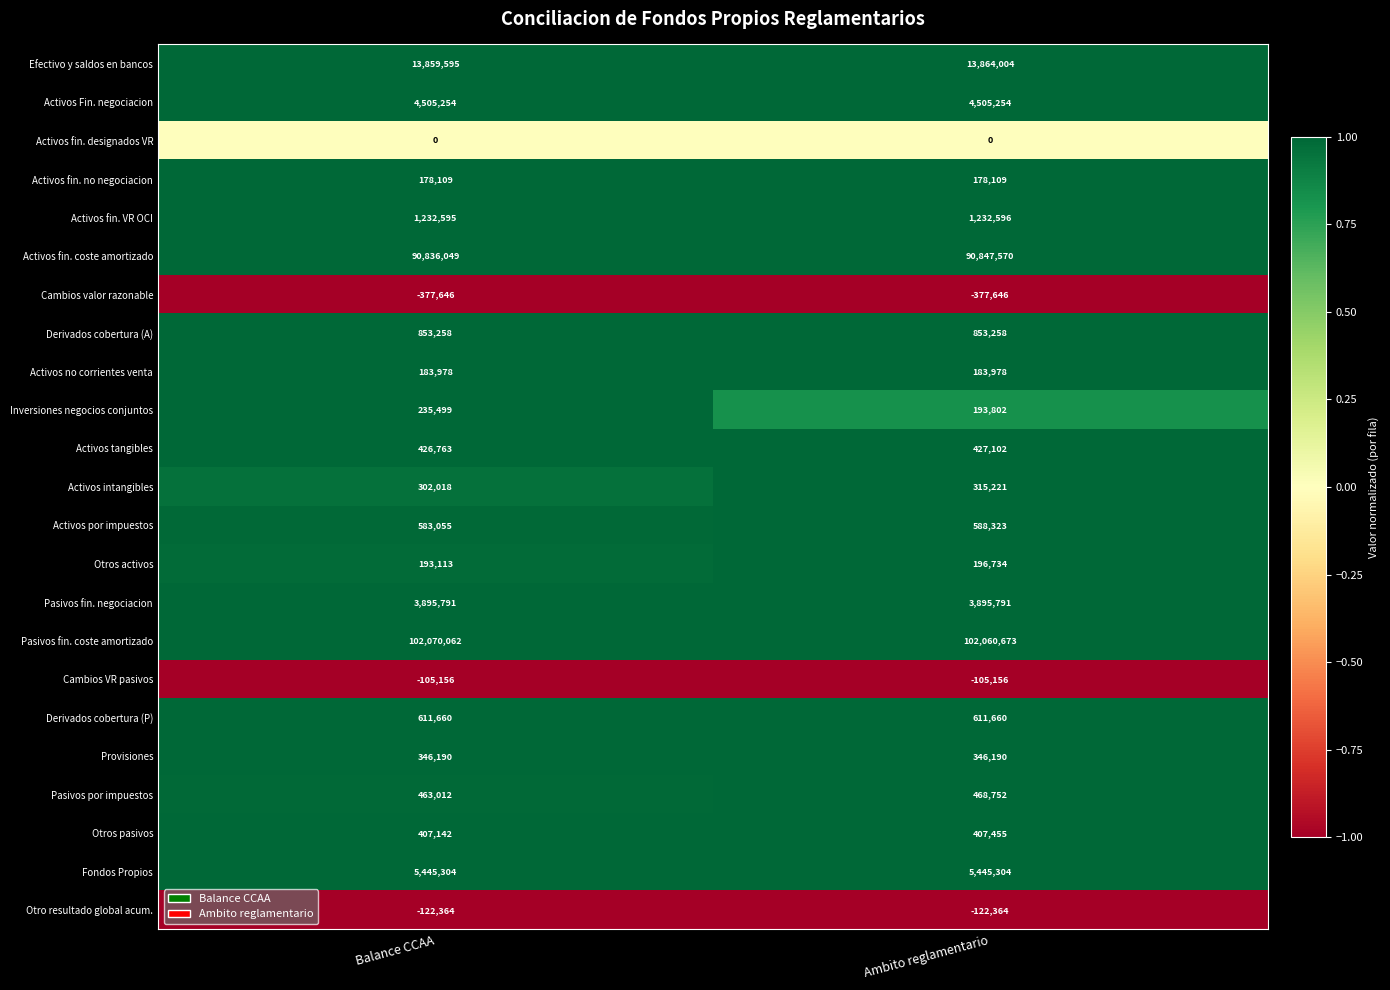

List the series in order of their peak value, highest first.

Pasivos fin. coste amortizado, Activos fin. coste amortizado, Efectivo y saldos en bancos, Fondos Propios, Activos Fin. negociacion, Pasivos fin. negociacion, Activos fin. VR OCI, Derivados cobertura (A), Derivados cobertura (P), Activos por impuestos, Pasivos por impuestos, Activos tangibles, Otros pasivos, Provisiones, Activos intangibles, Inversiones negocios conjuntos, Otros activos, Activos no corrientes venta, Activos fin. no negociacion, Activos fin. designados VR, Cambios VR pasivos, Otro resultado global acum., Cambios valor razonable